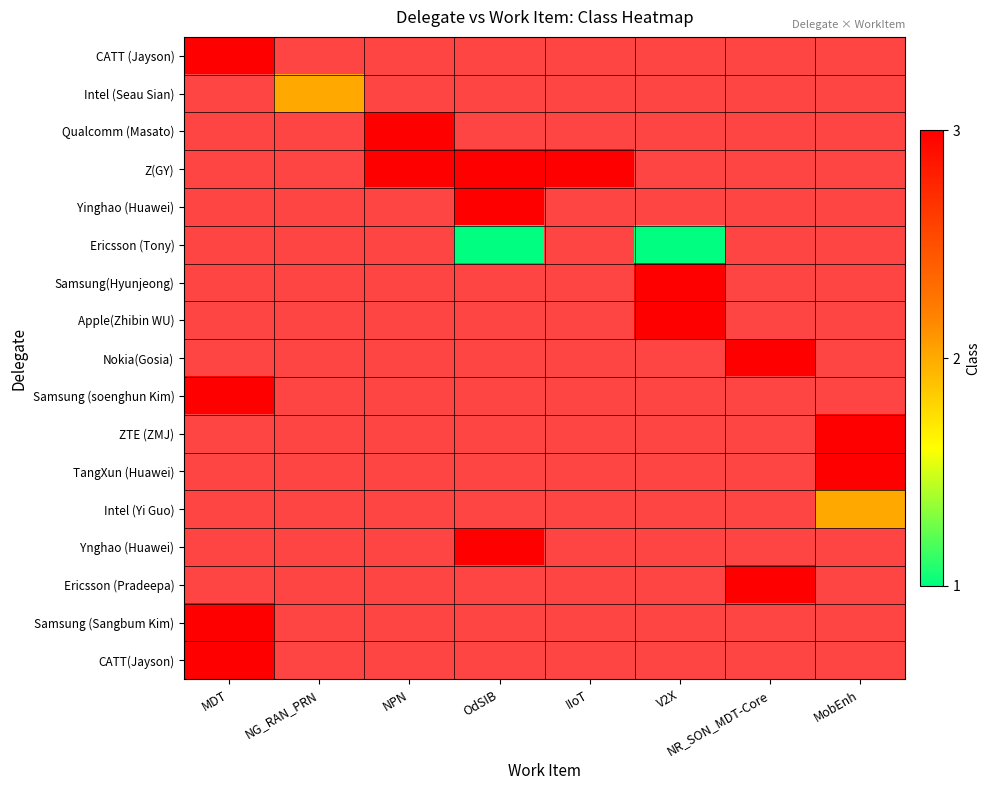

The value of Ericsson (Pradeepa) at NR_SON_MDT-Core is 1.2. True or false?

False